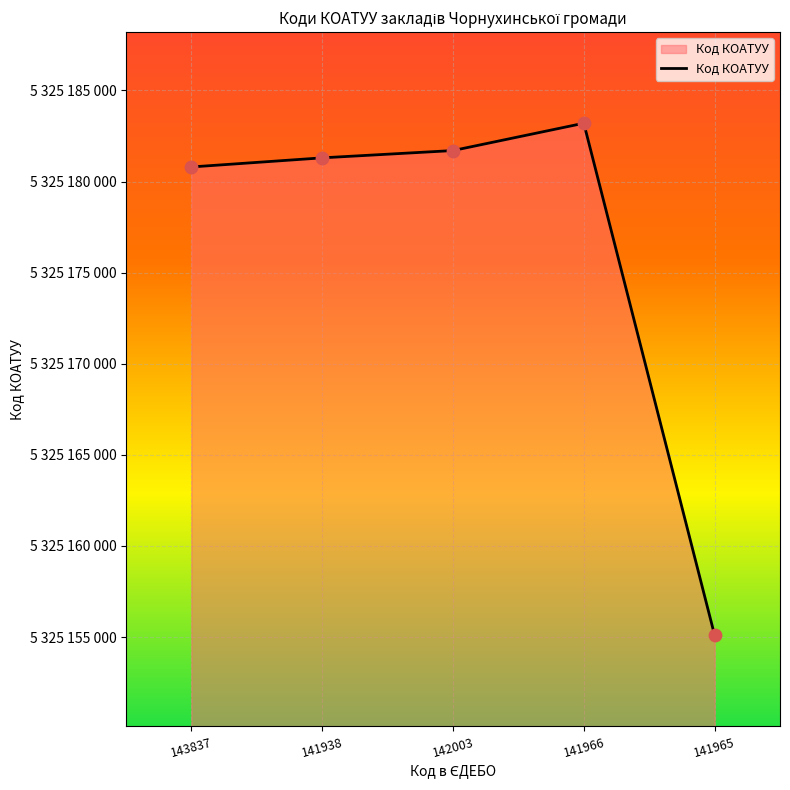

What is the change in value from 141938 to 141965?

-26201